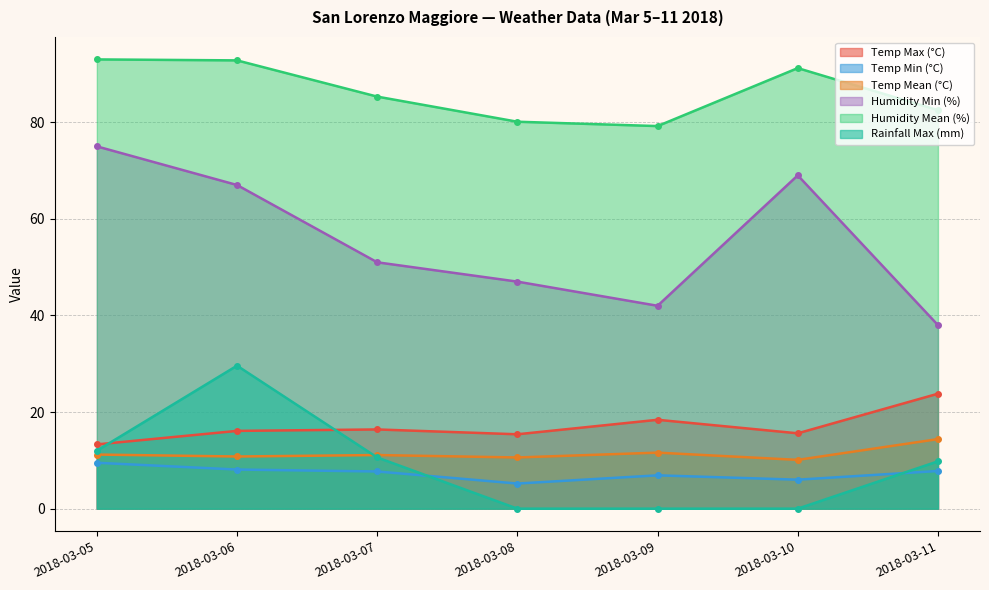

What are all the series names shown in the legend?

Temp Max (°C), Temp Min (°C), Temp Mean (°C), Humidity Min (%), Humidity Mean (%), Rainfall Max (mm)